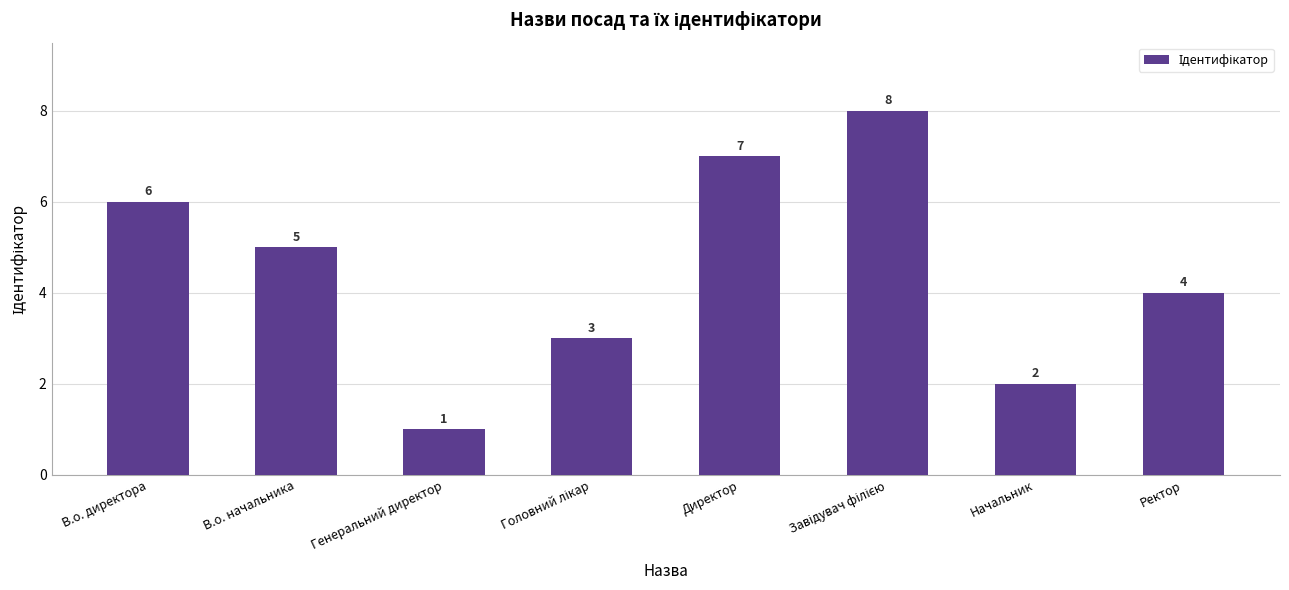

Between Генеральний директор and В.о. директора, which is larger?

В.о. директора